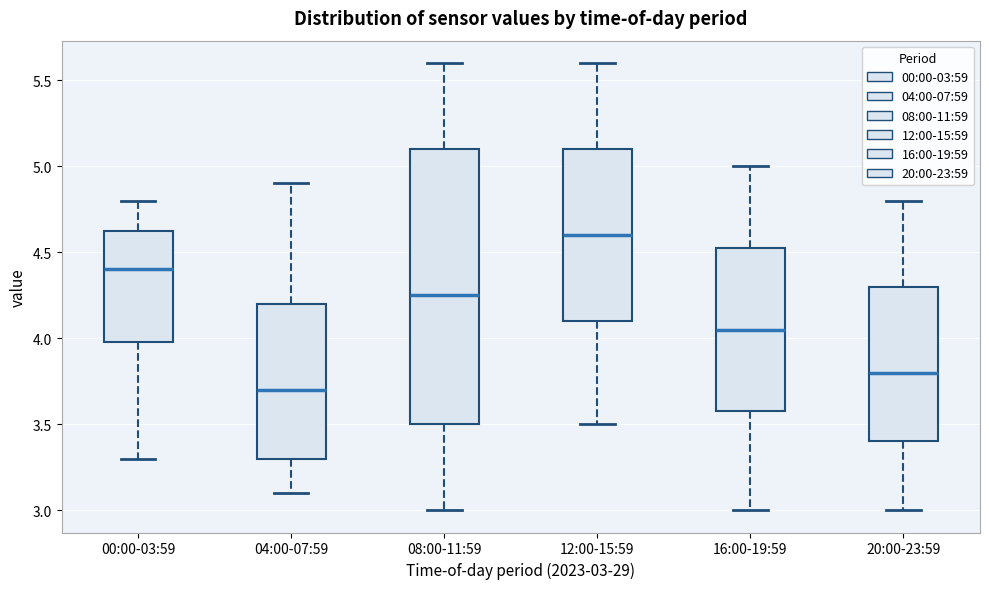

Comparing the boxes themselves (not the whiskers), which one is the tallest?

08:00-11:59